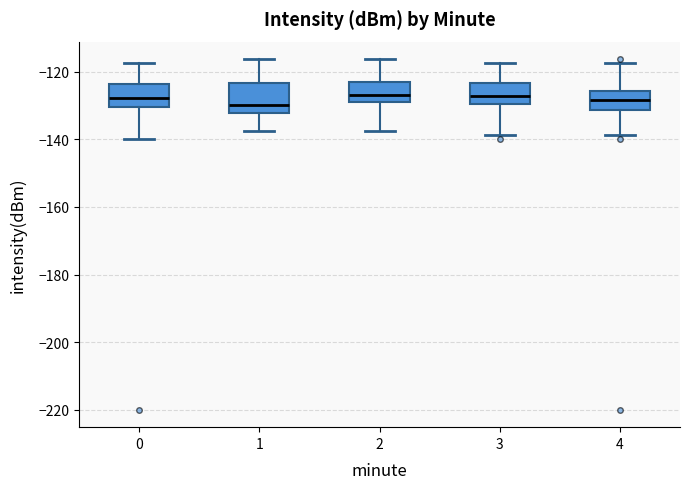

Where is the upper edge of the box at x = 2 on the y-axis? The values are not printed on the chart, so give them approximately, as read against the axis.

-122